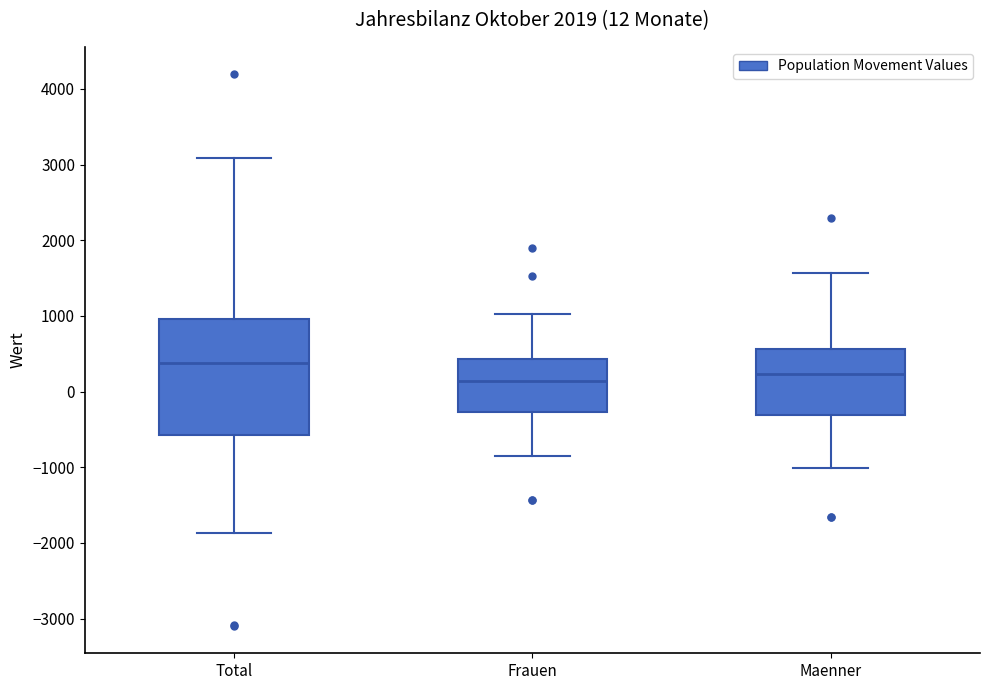

Comparing the boxes themselves (not the whiskers), which one is the tallest?

Total